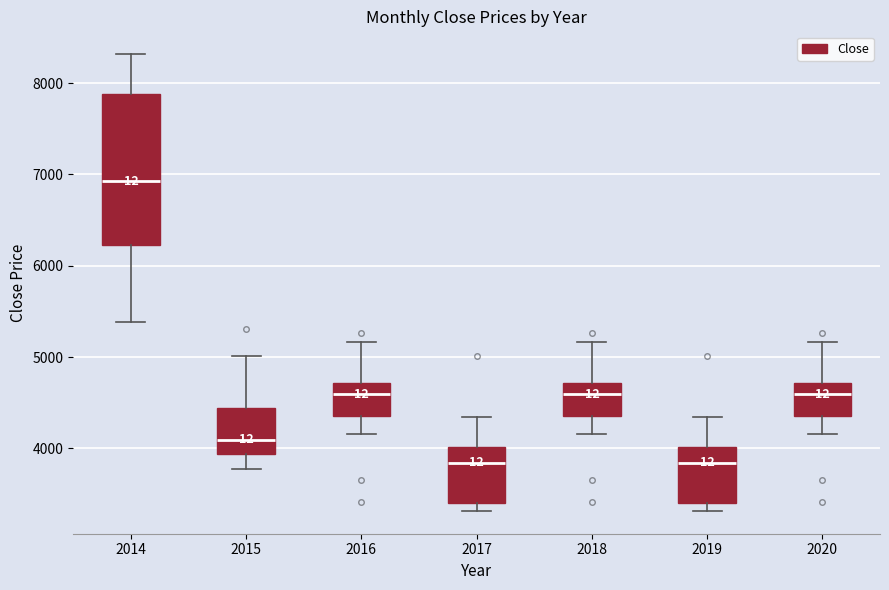

Reading left to right, transcribe this box plot: for each box, give where its median line is, the range the box spans, and where its two whiskers end, as read against the y-axis. The values are not printed on the chart, so give them approximately, as read against the axis.

2014: median 6900, box 6200 to 7900, whiskers 5400 to 8300
2015: median 4100, box 3900 to 4400, whiskers 3800 to 5000
2016: median 4600, box 4400 to 4700, whiskers 4200 to 5200
2017: median 3800, box 3400 to 4000, whiskers 3300 to 4300
2018: median 4600, box 4400 to 4700, whiskers 4200 to 5200
2019: median 3800, box 3400 to 4000, whiskers 3300 to 4300
2020: median 4600, box 4400 to 4700, whiskers 4200 to 5200